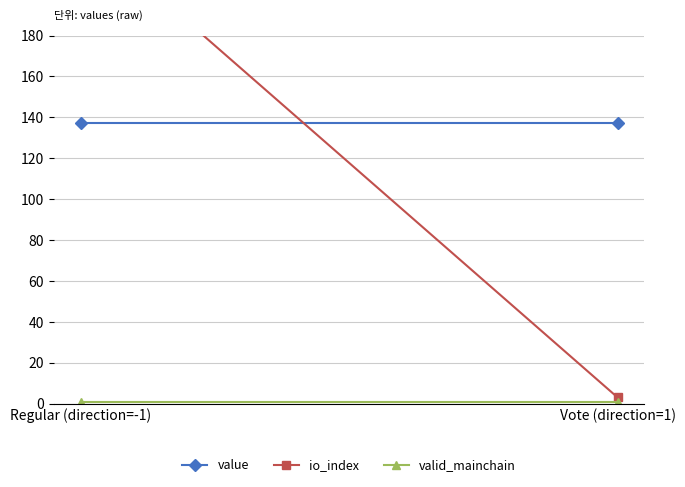

What is the sum of all value values?

274.8